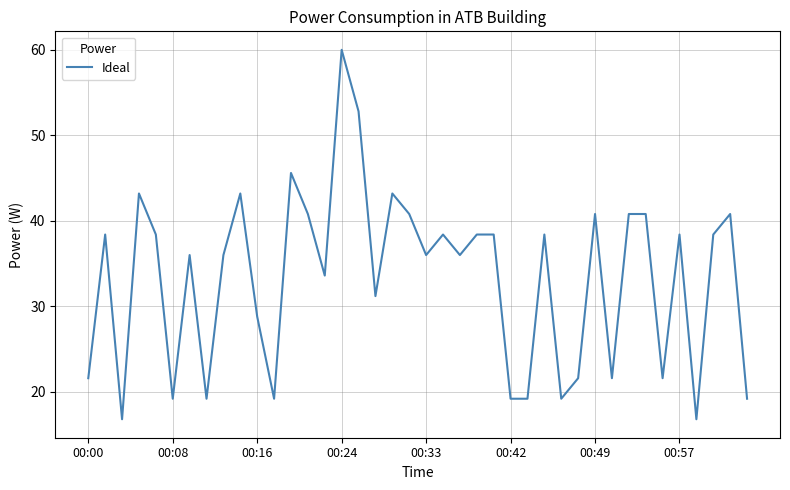

What is the difference between the maximum and minimum values?

43.2